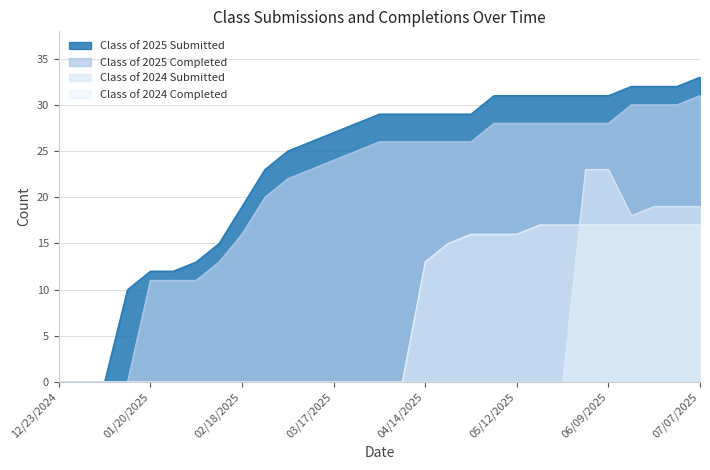

How many positive values does the Class of 2024 Submitted series have?

6